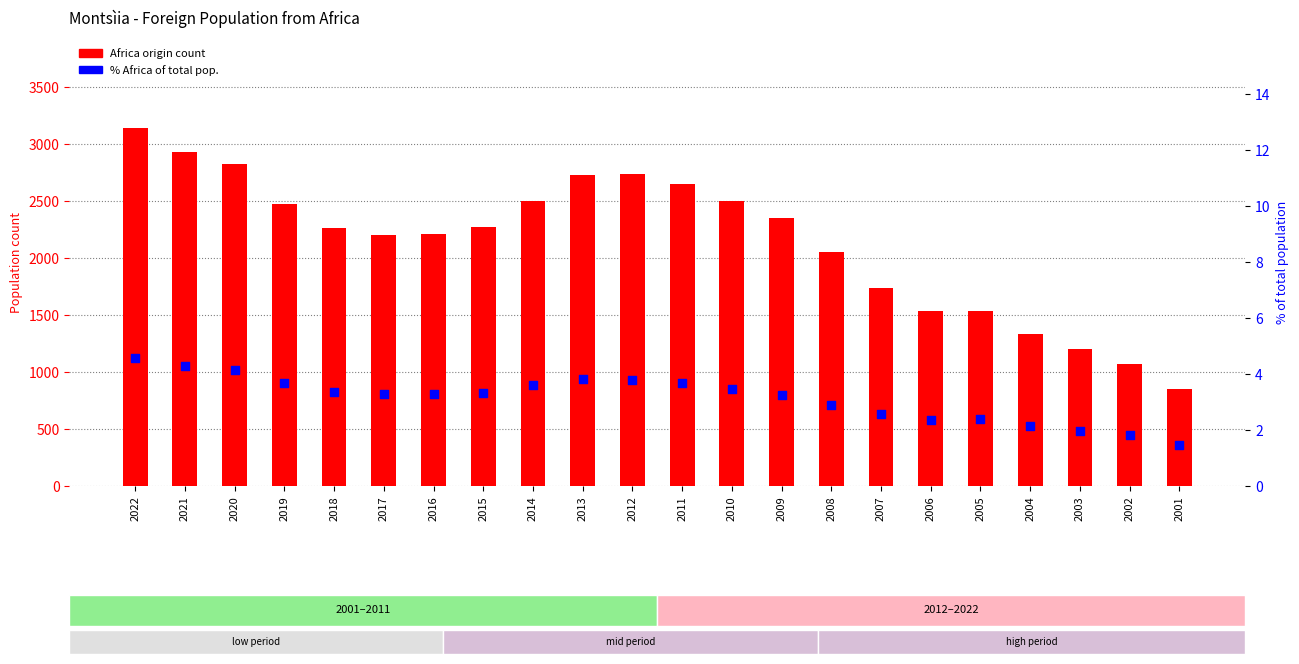

What are all the series names shown in the legend?

Africa origin count, % Africa of total pop.